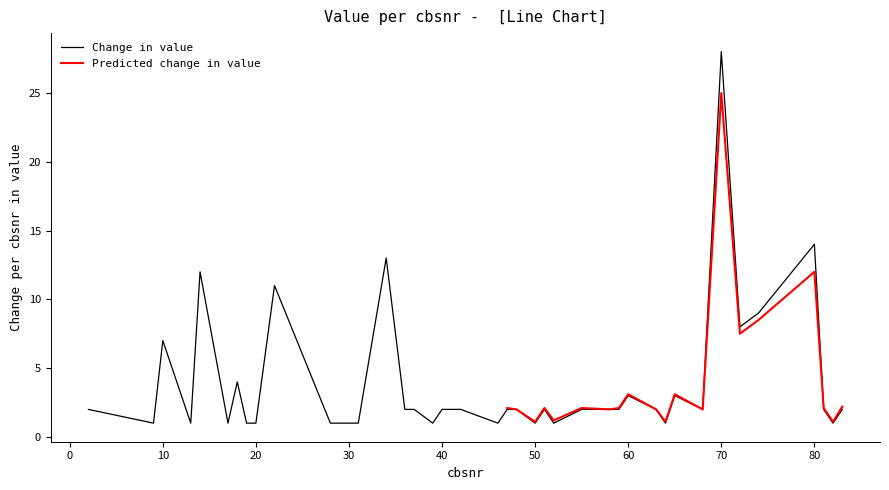

True or false: the data shows 12 at 14.

True